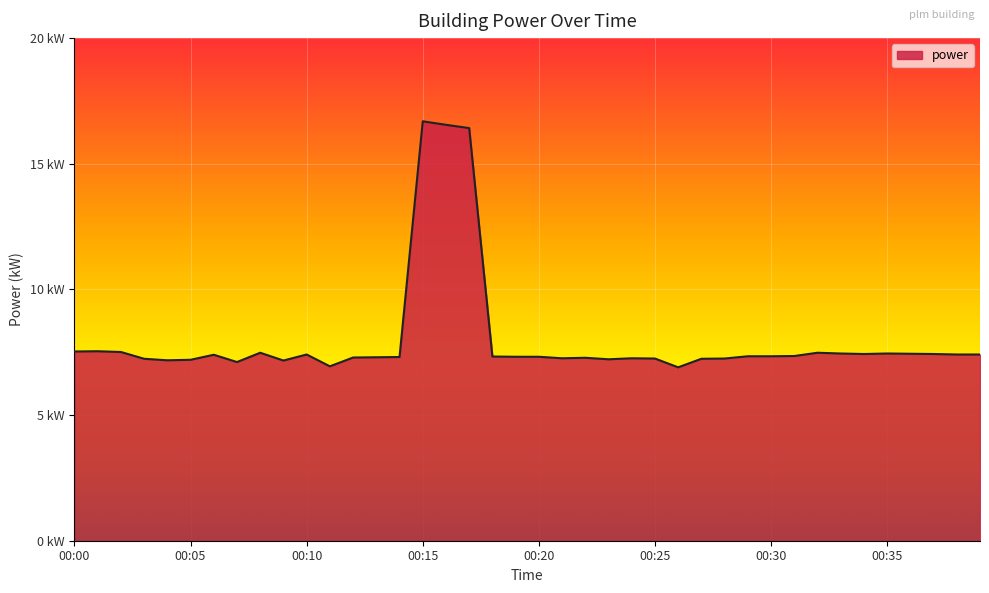

Does the chart have visible grid lines?

Yes